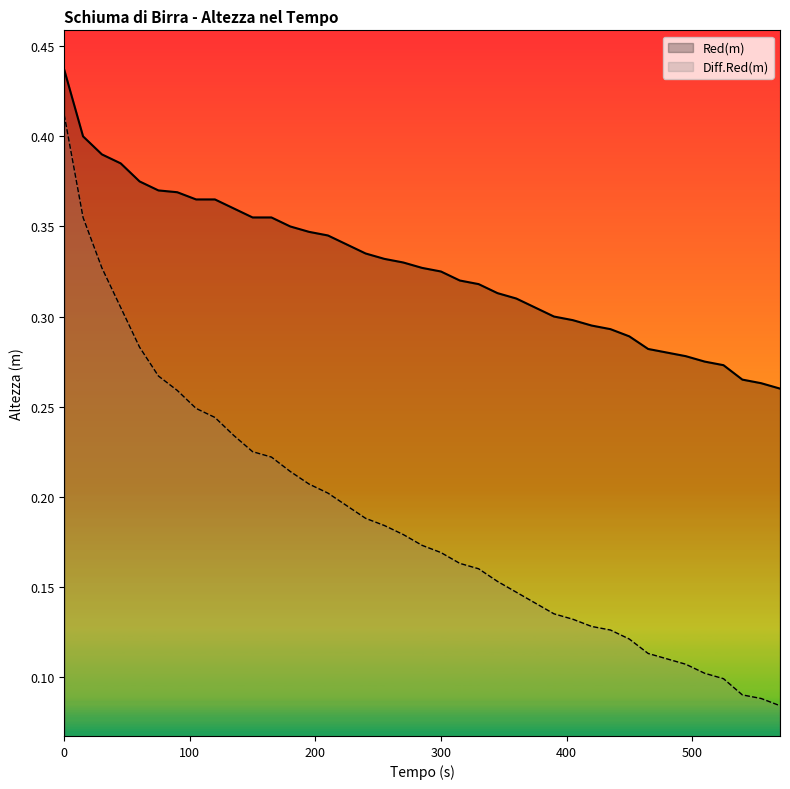

What is the minimum value for Diff.Red(m)?

0.1